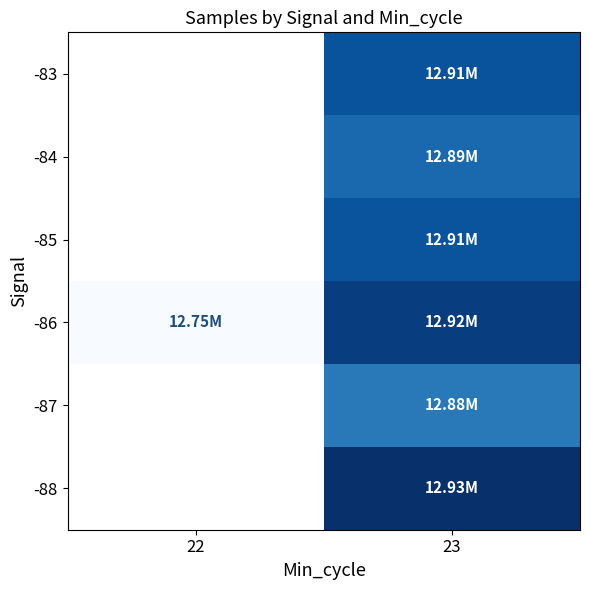

What is the greatest value displayed?

12931544.0